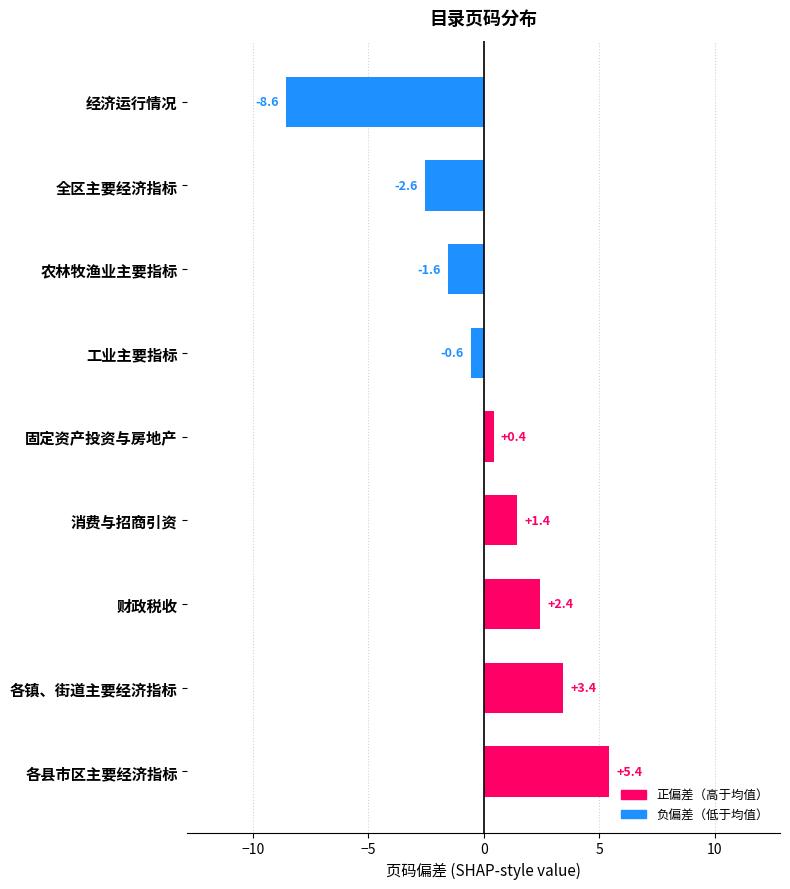

Approximately how many times larger is the value at 固定资产投资与房地产 compared to 消费与招商引资?

0.3